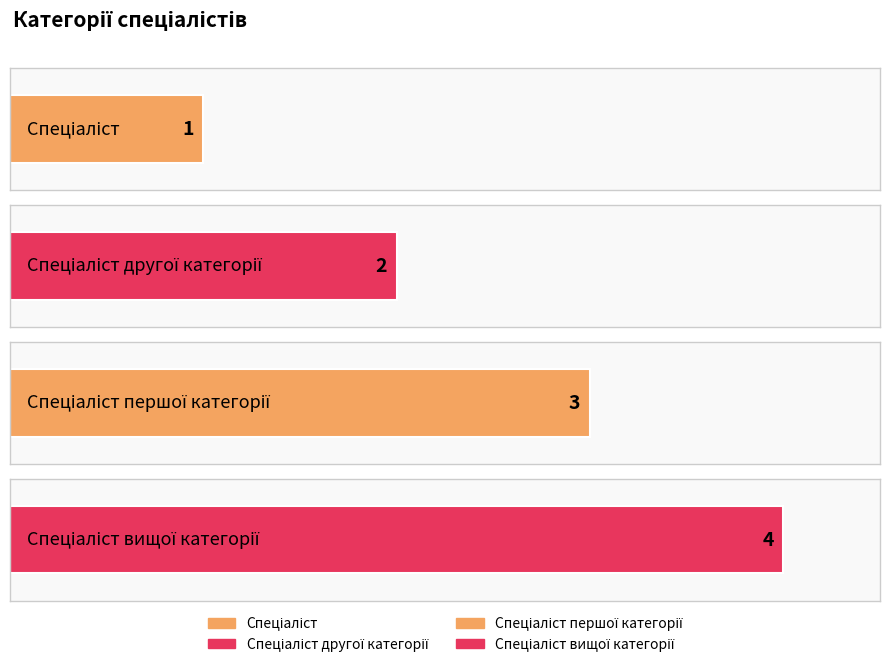

Approximately how many times larger is the value at Спеціаліст другої категорії compared to Спеціаліст?

2.0